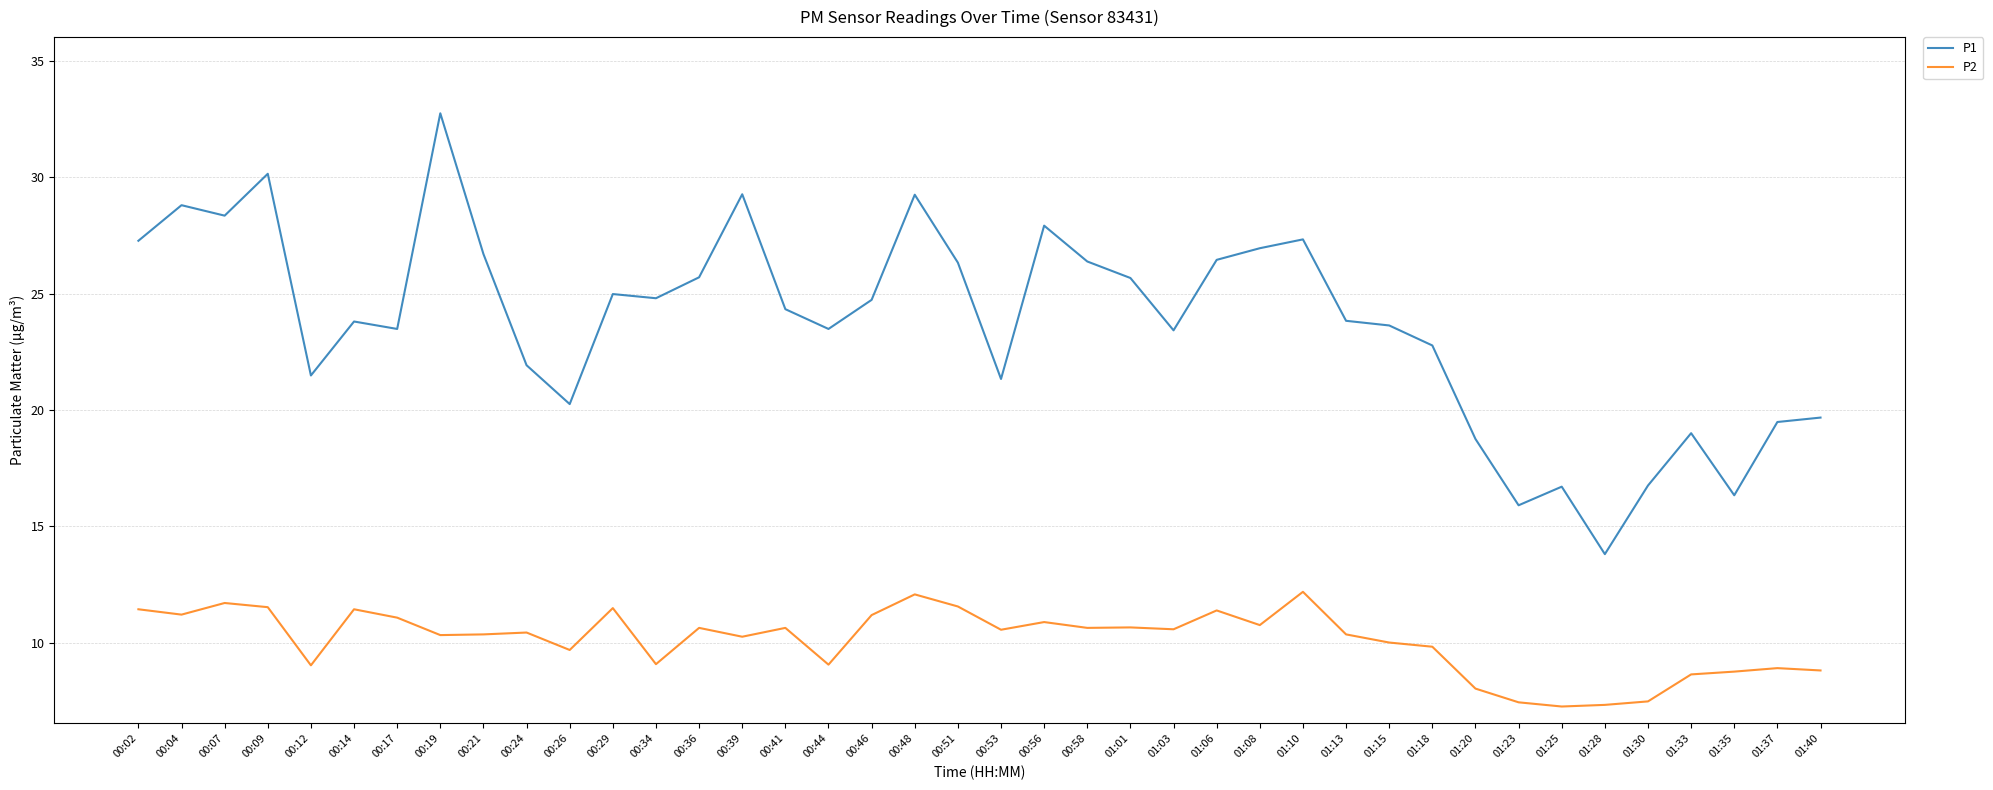

Is it true that P1 equals 5.5 at 01:28?

False